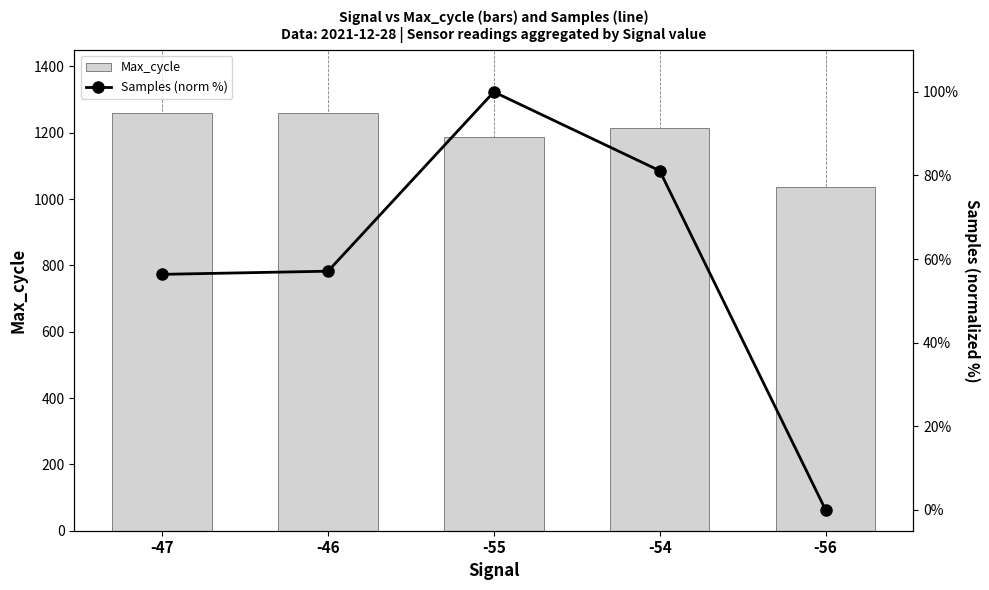

What is the sum of all Max_cycle values?

5955